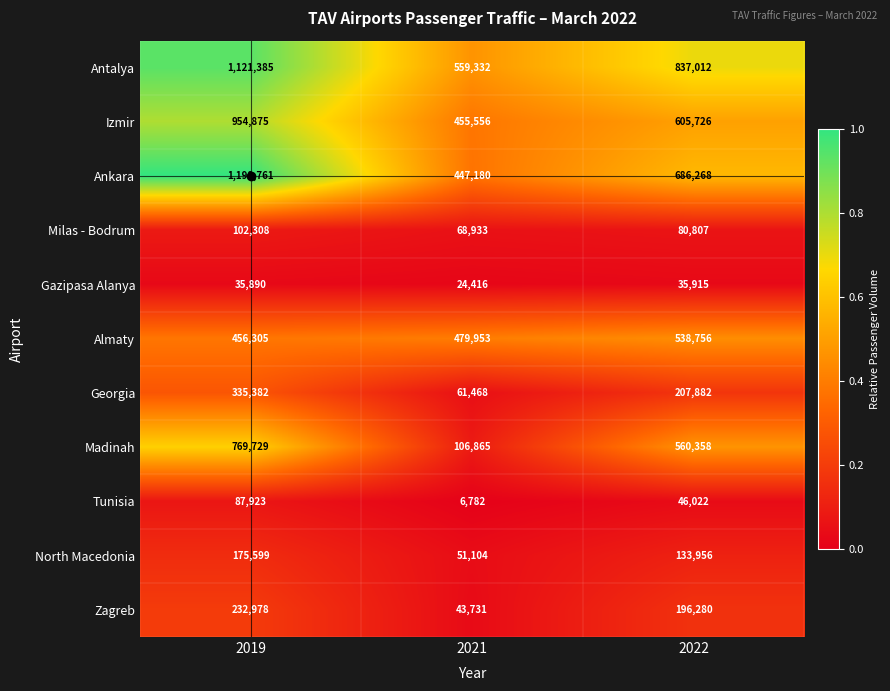

Is the value of Gazipasa Alanya at 2019 greater than the value of Milas - Bodrum at 2021?

No